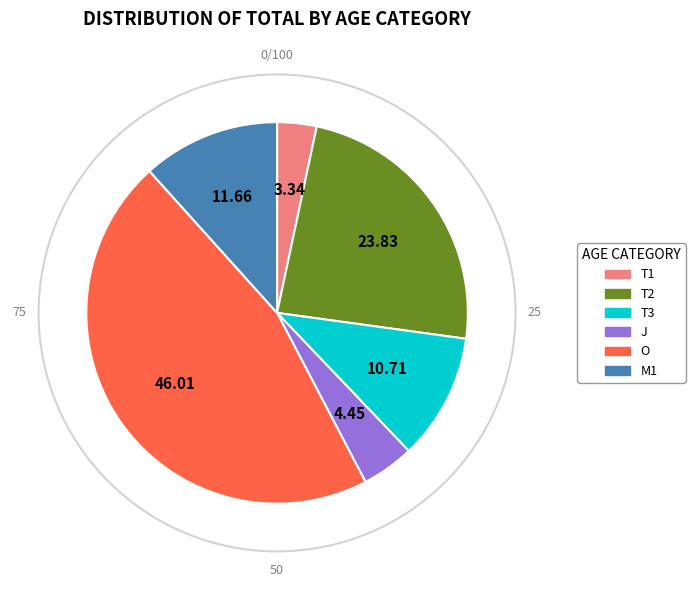

Count the number of slices in the pie.

6